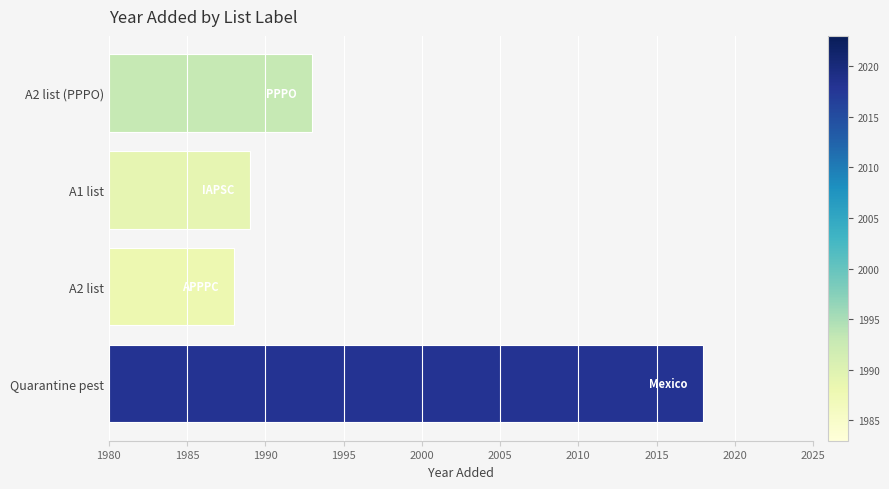

What is the difference between the maximum and minimum values?

30